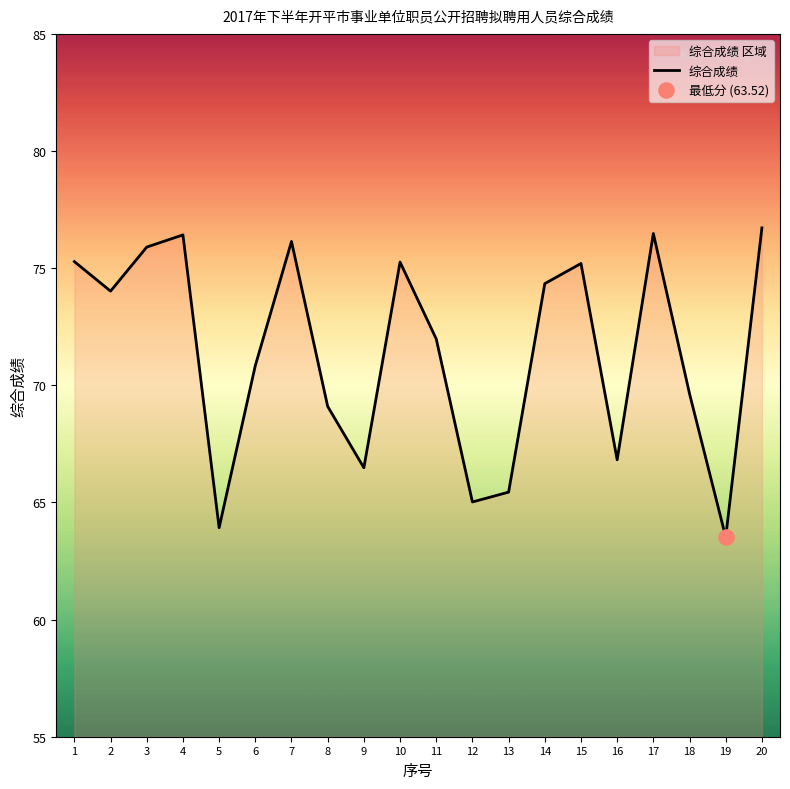

What is the change in value from 9 to 15?

+8.7